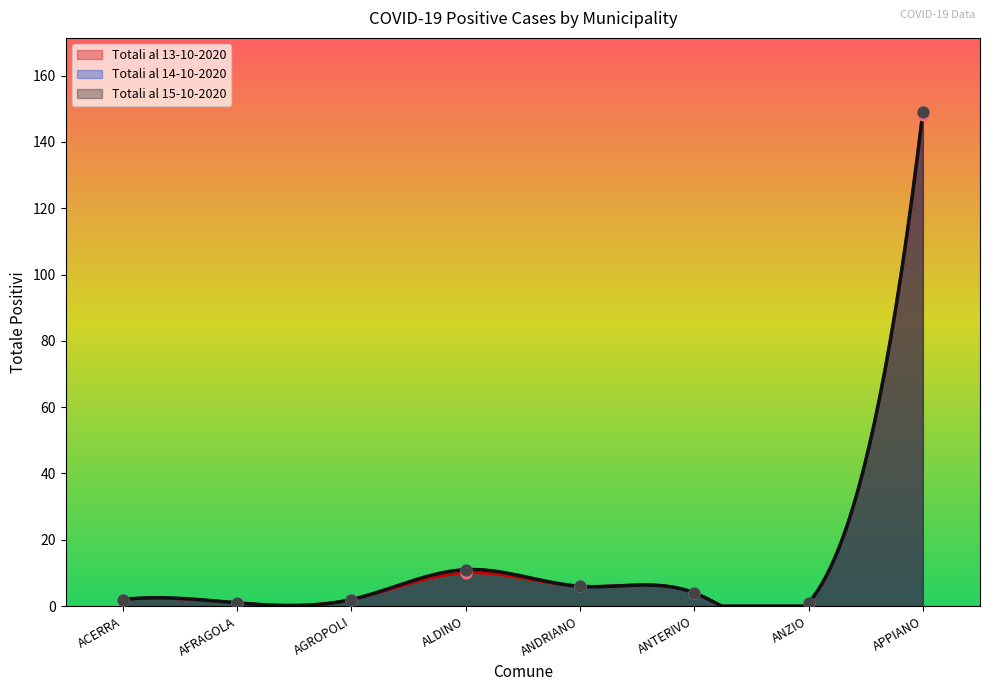

Which series contains the lowest Y value?

Totali al 13-10-2020